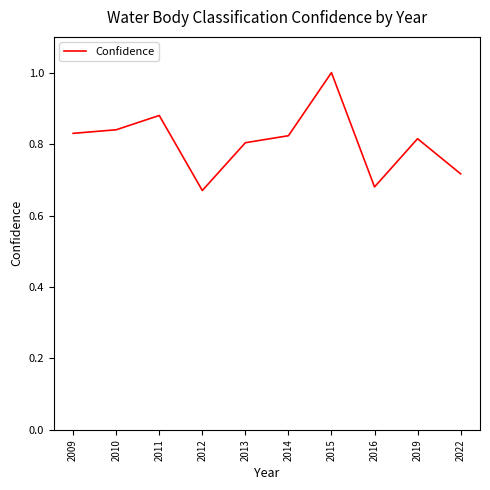

What is the sum of the values at 2014 and 2011?

1.7